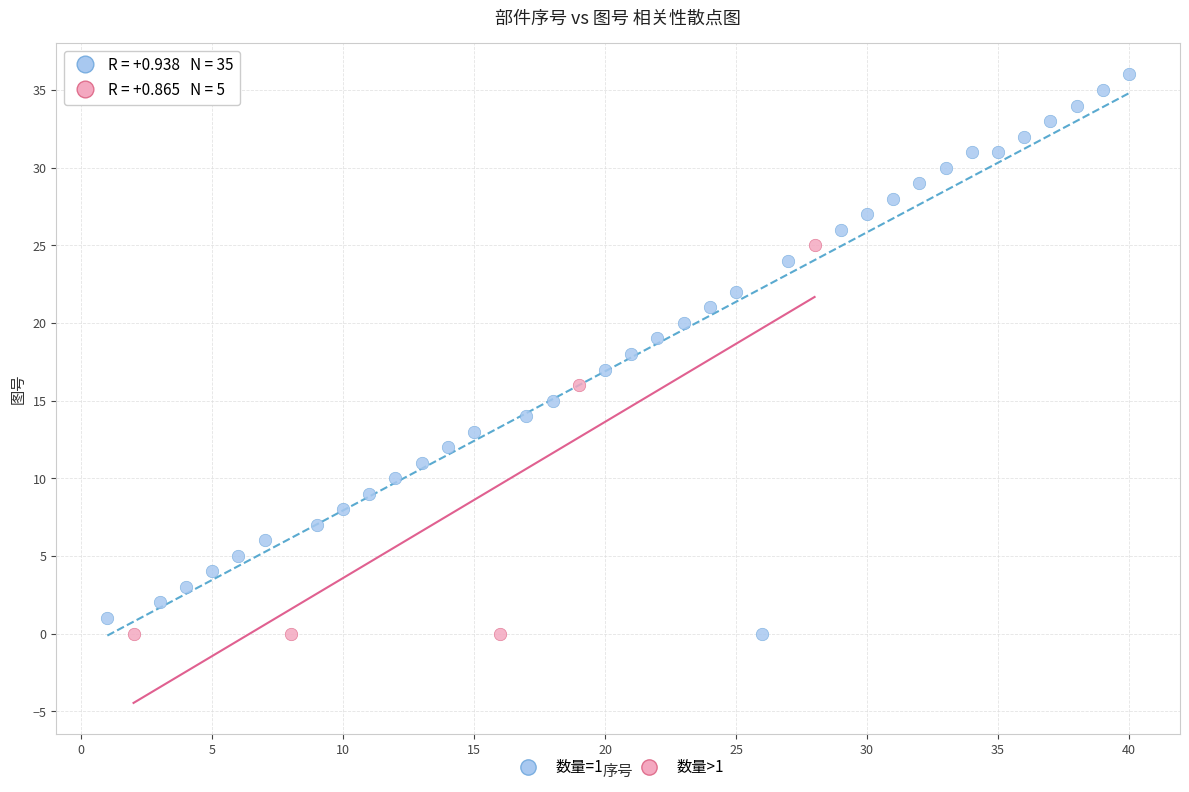

What are all the series names shown in the legend?

数量=1, 数量>1